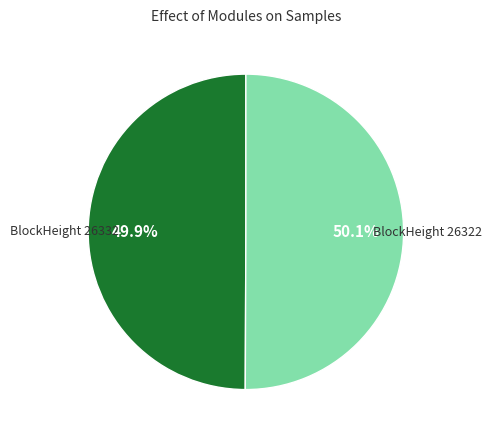

Is there any slice that represents more than half of the pie?

Yes